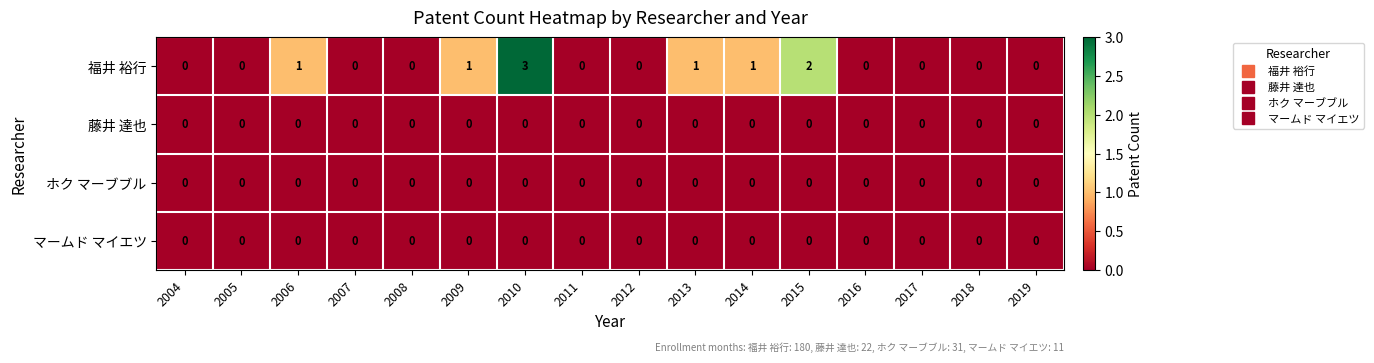

Which category has the highest value across all series?

2010